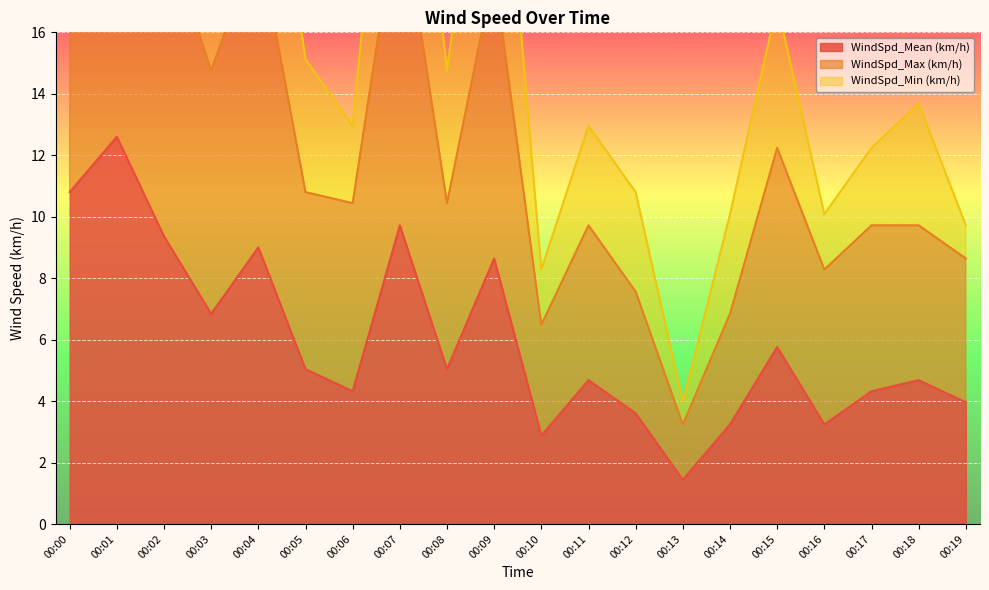

At which category does WindSpd_Min (km/h) reach its first local peak?

00:01